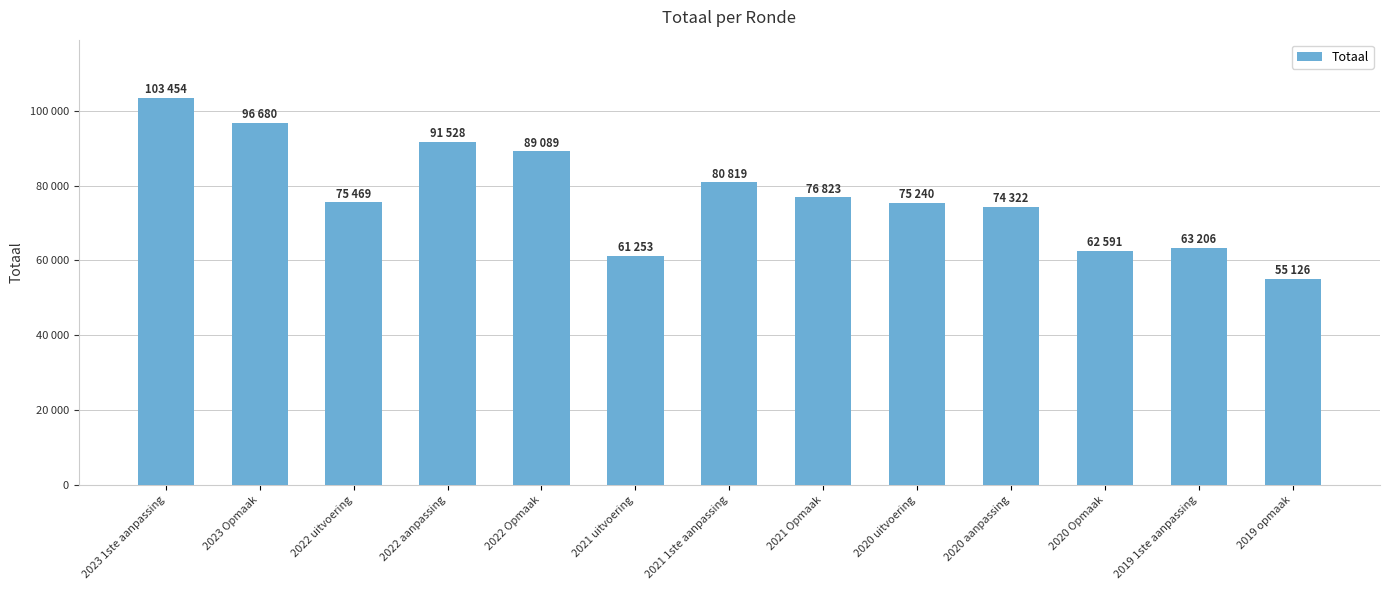

True or false: the data shows 103454 at 2023 1ste aanpassing.

True